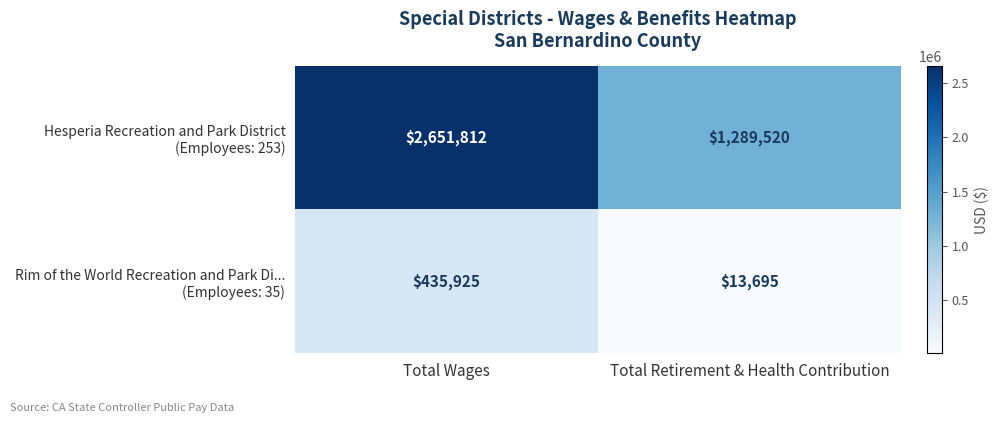

What is the total value across all series at Total Wages?

3087737